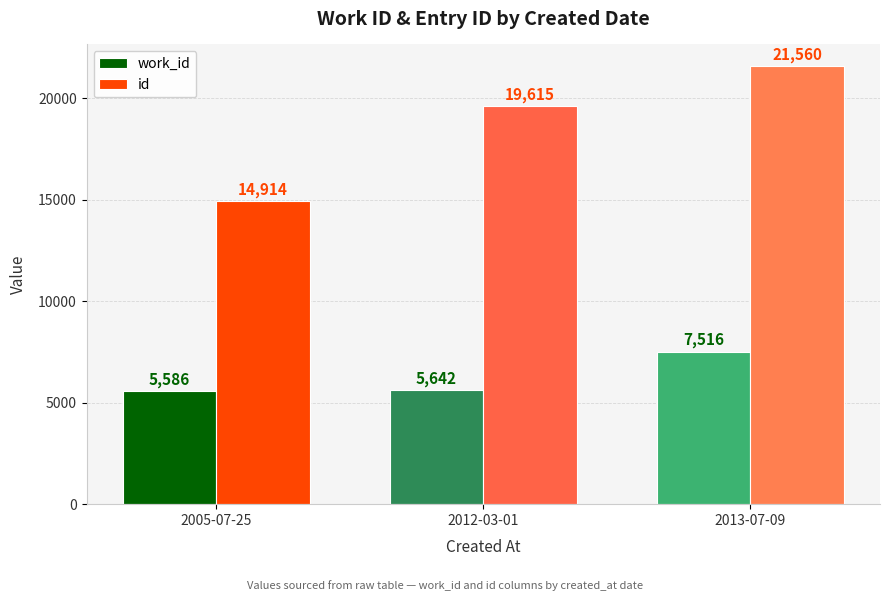

What is the label of the 3rd bar from the right?

2005-07-25